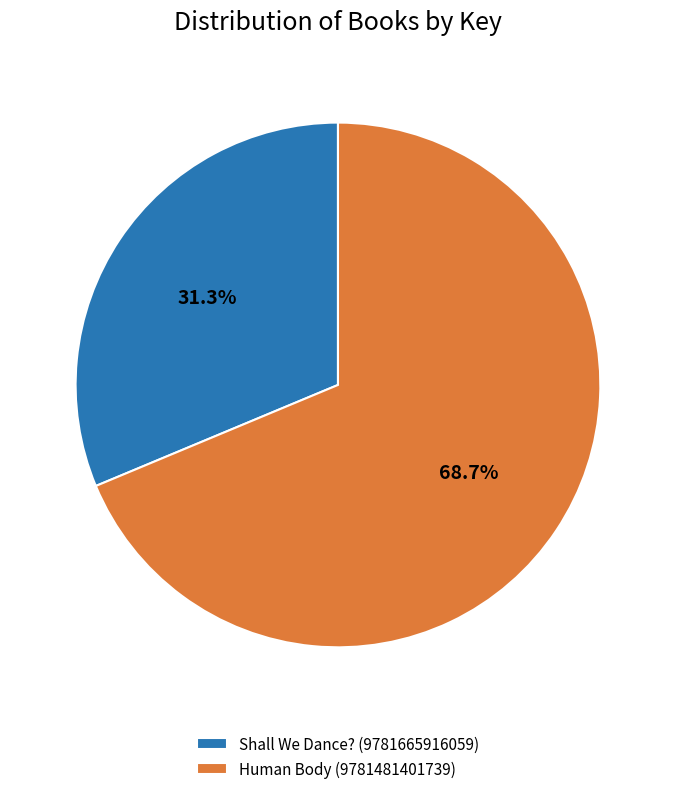

How many slices are in this pie chart?

2